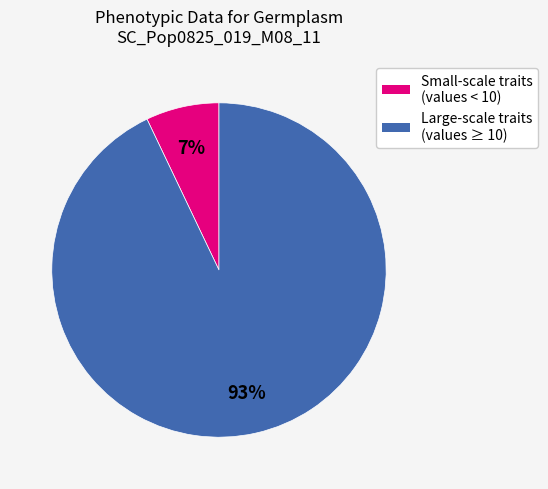

How many segments does this pie chart have?

2